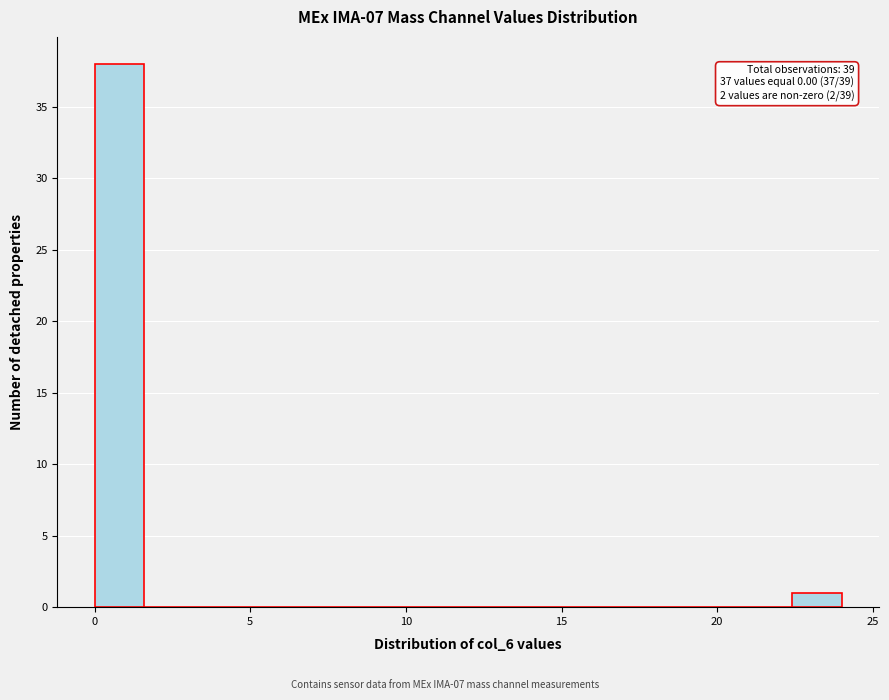

Read against the x-axis, roughly where is the centre of the tallest bar?

1.0